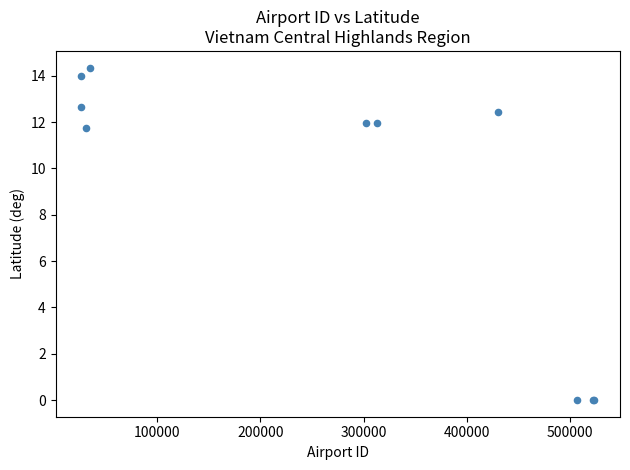

What Y value in the scatter plot is closest to 7?

11.8